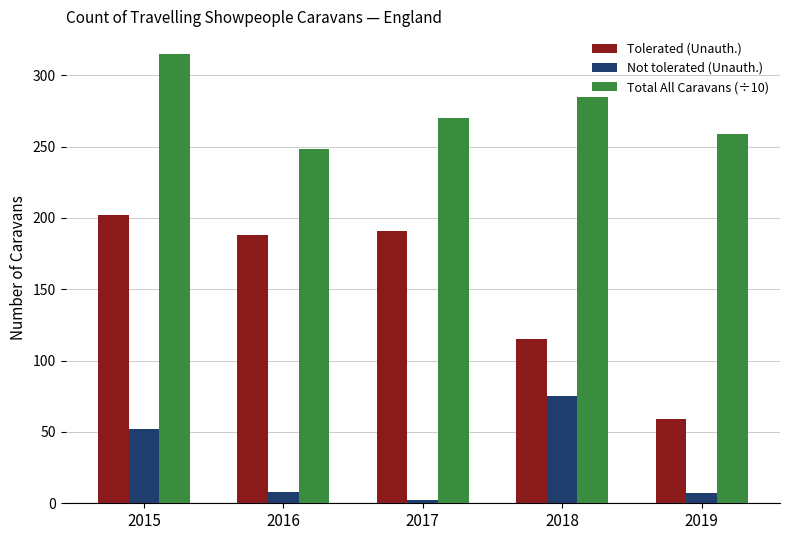

How many bars are there in total?

15